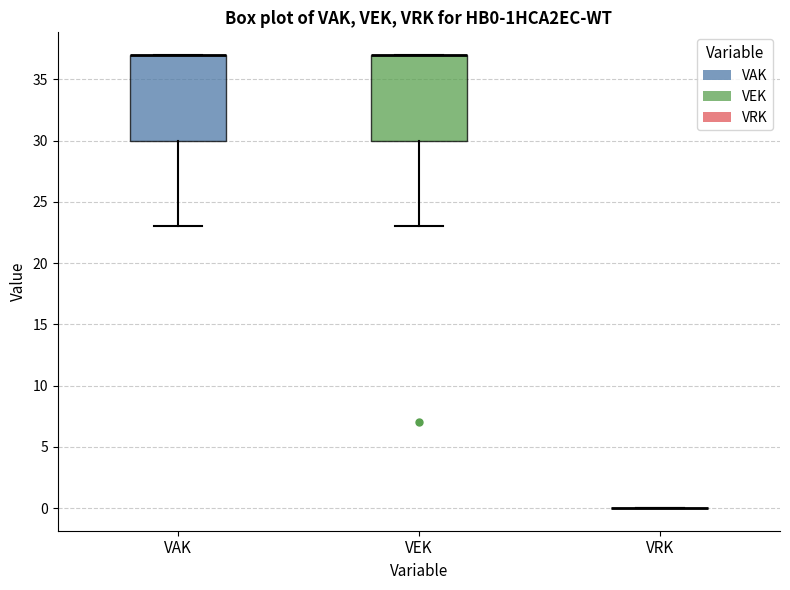

Reading left to right, read every box against the y-axis: the position of its median line, the range the box covers, and the ends of its whiskers. The values are not printed on the chart, so give them approximately, as read against the axis.

VAK: median 37 (drawn on the box's upper edge), box 30 to 37, whiskers 23 to 37
VEK: median 37 (drawn on the box's upper edge), box 30 to 37, whiskers 23 to 37
VRK: box collapsed to a line at 0, whiskers 0 to 0